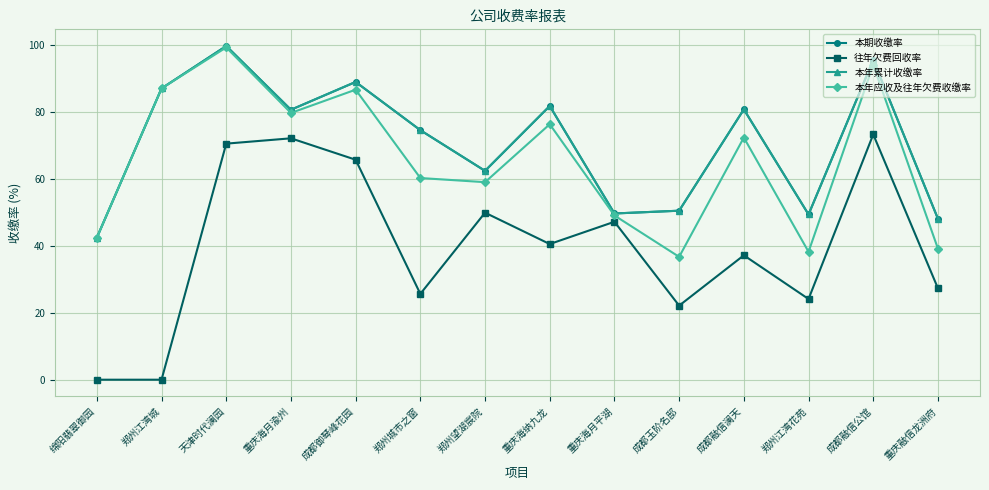

Where is the first local maximum for 本年累计收缴率?

天津时代澜园